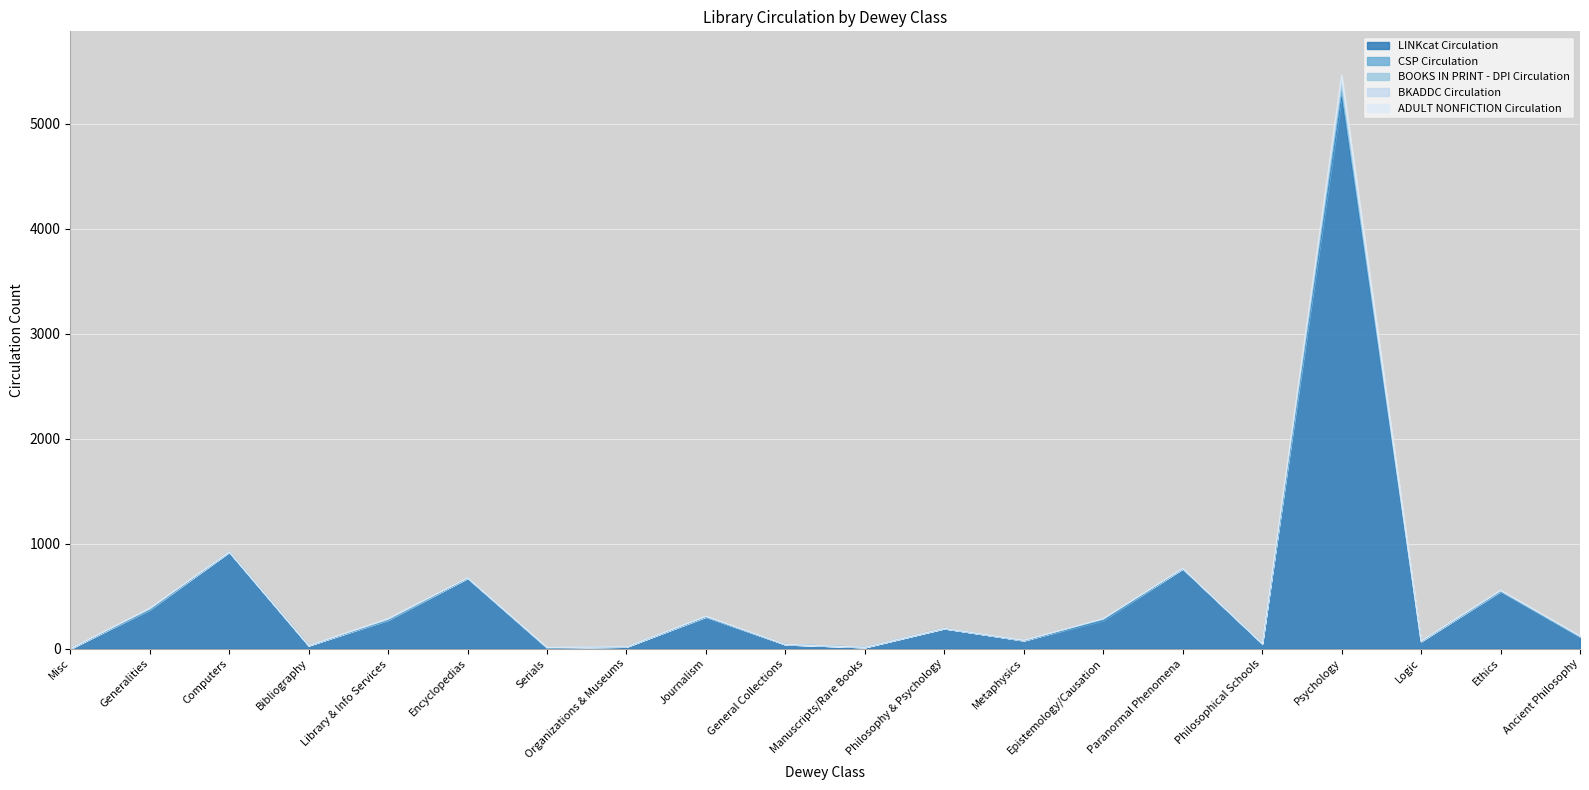

Which series has the largest range (max minus min)?

LINKcat Circulation